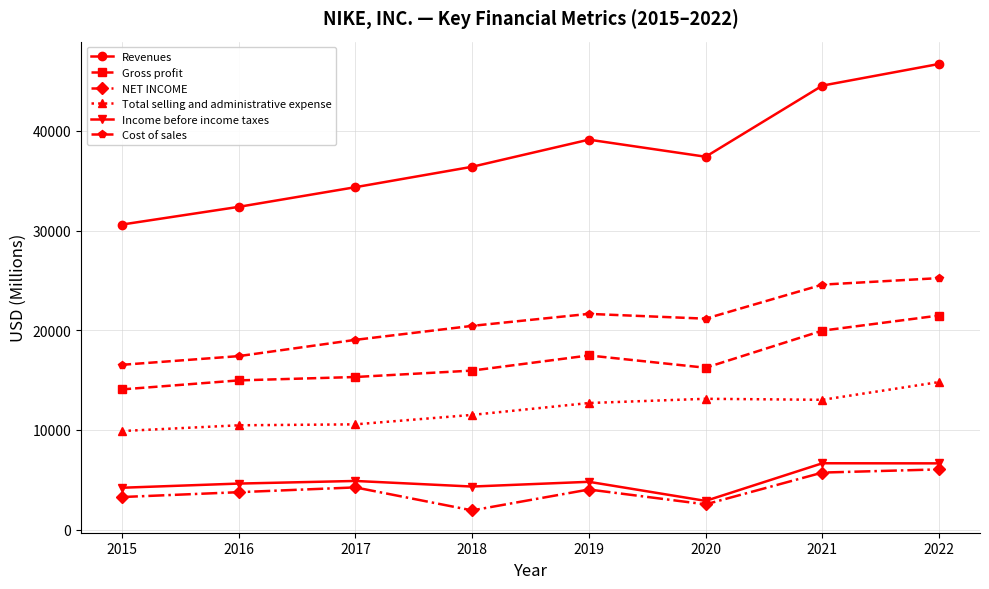

True or false: NET INCOME has more than 1 interior local peaks.

True